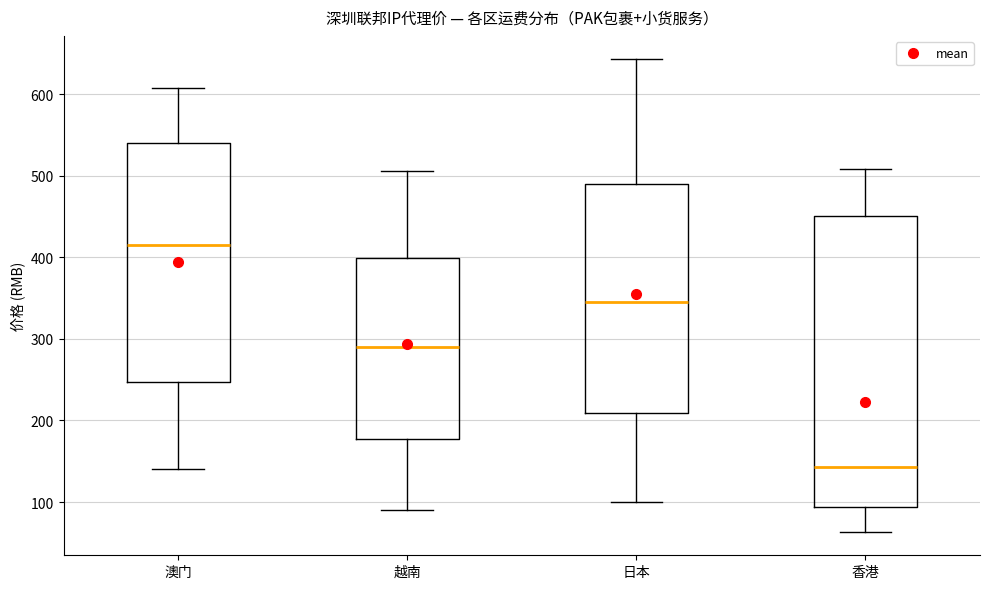

Where is the upper edge of the box for 越南 on the y-axis? The values are not printed on the chart, so give them approximately, as read against the axis.

400